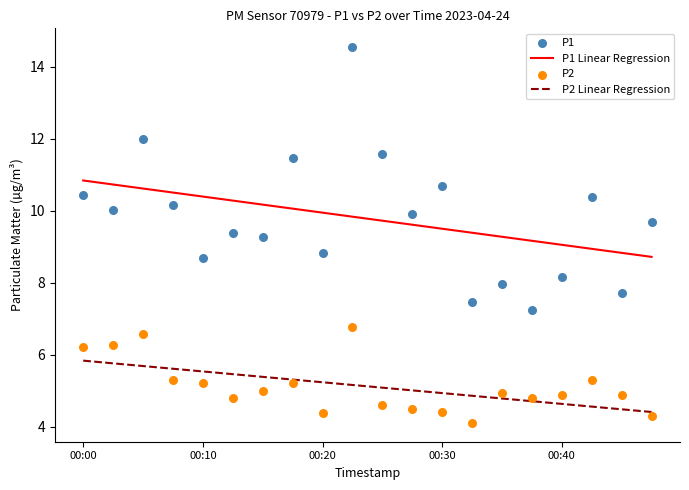

Which series contains the lowest Y value?

P2